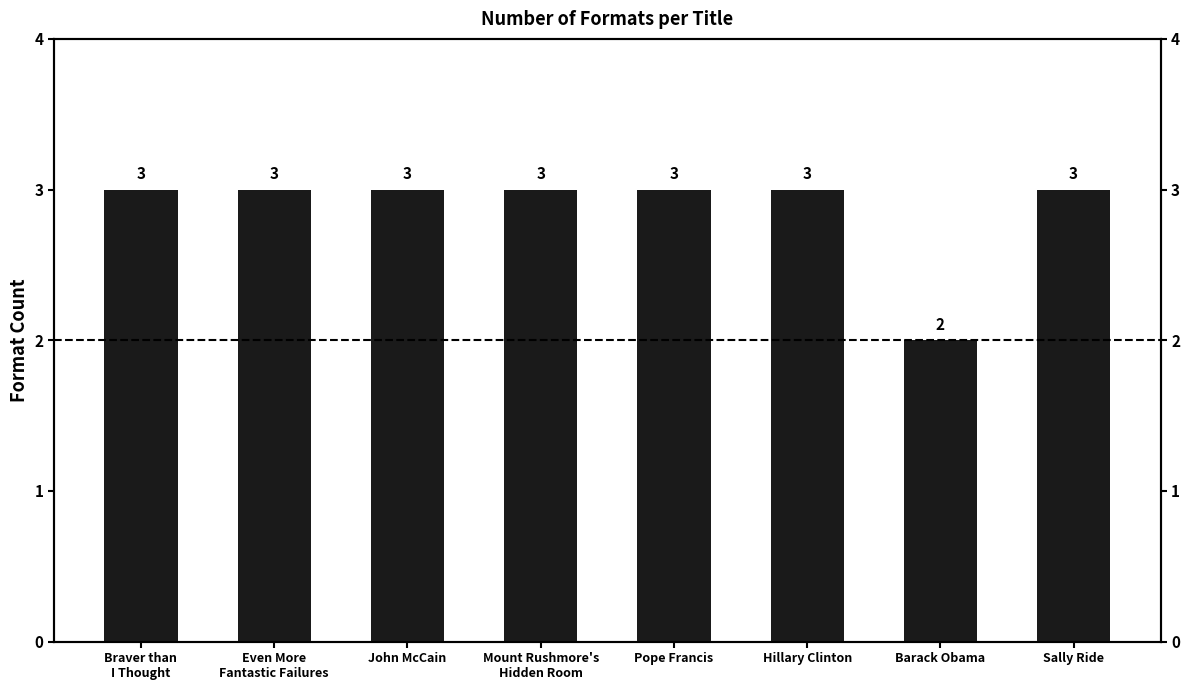

What is the approximate value at John McCain?

3